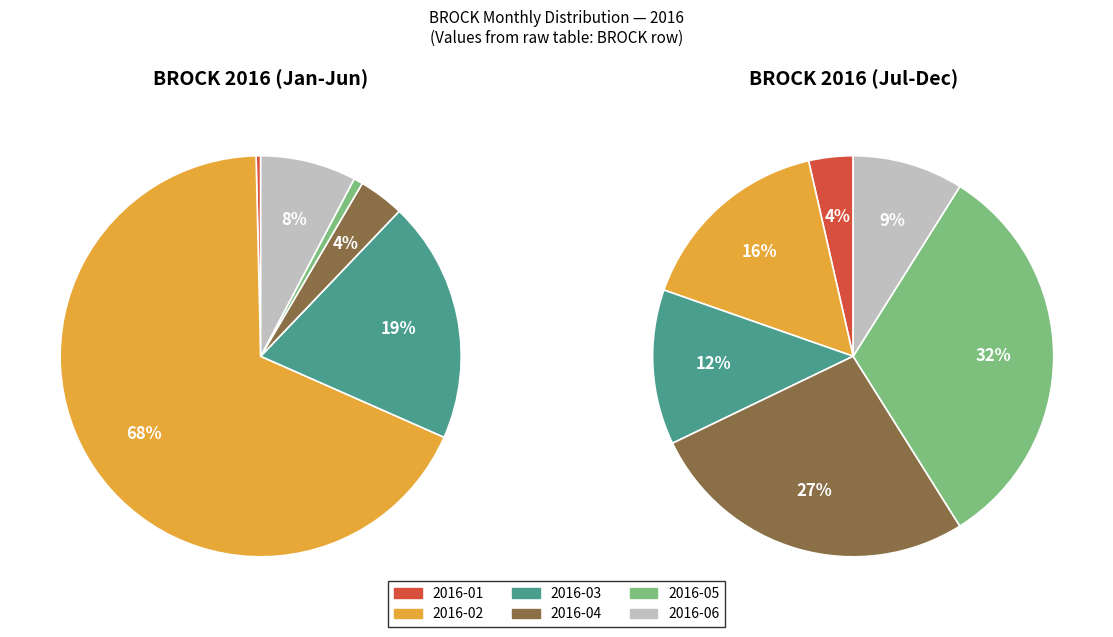

What is the difference between the highest and lowest values at 2?

46